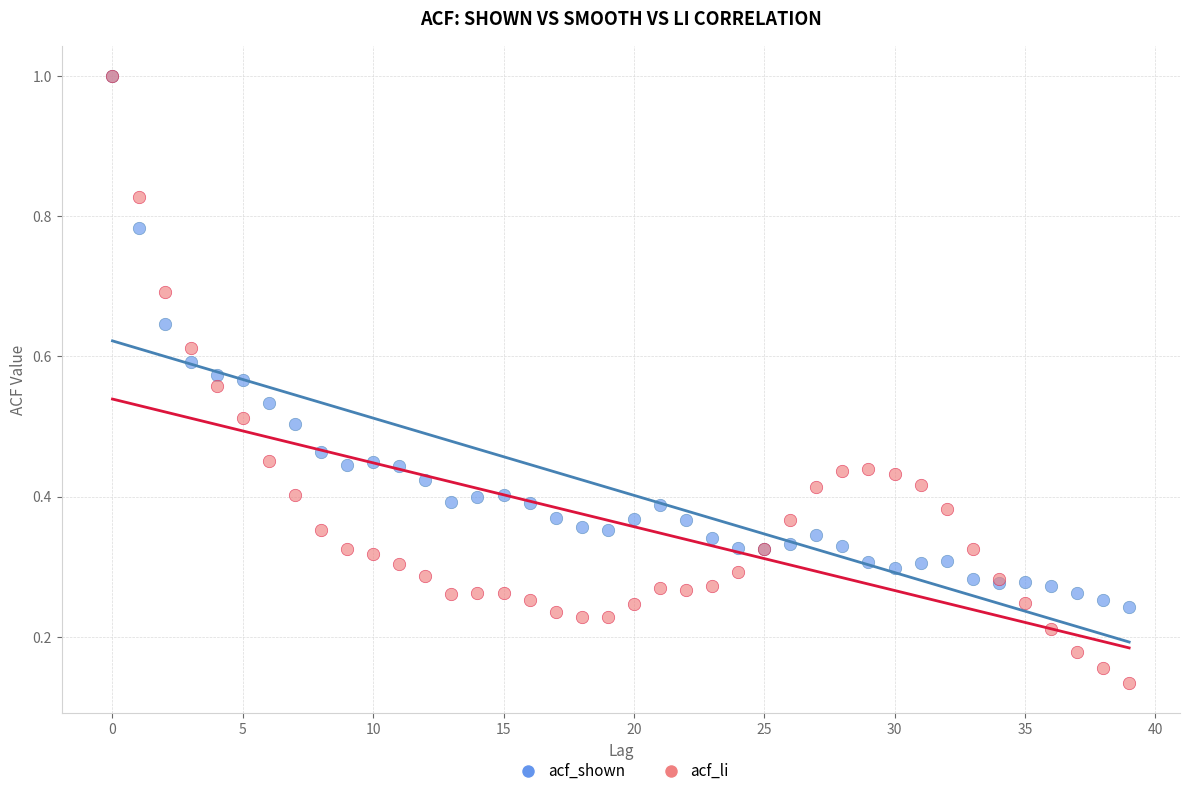

Which series reaches the minimum Y coordinate?

acf_li